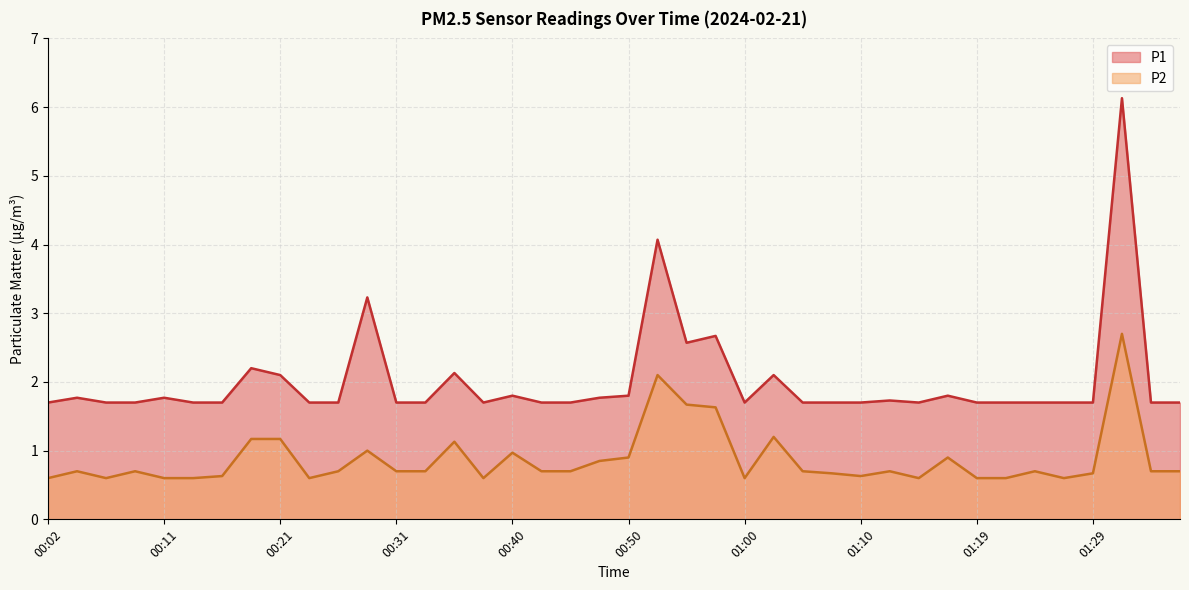

Rank the series by their average value, from lowest to highest.

P2, P1